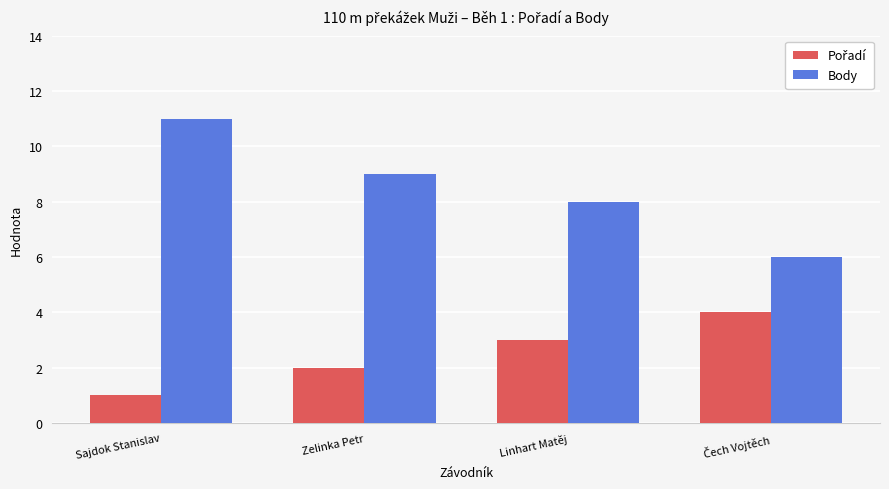

Which series has the widest spread of values?

Body